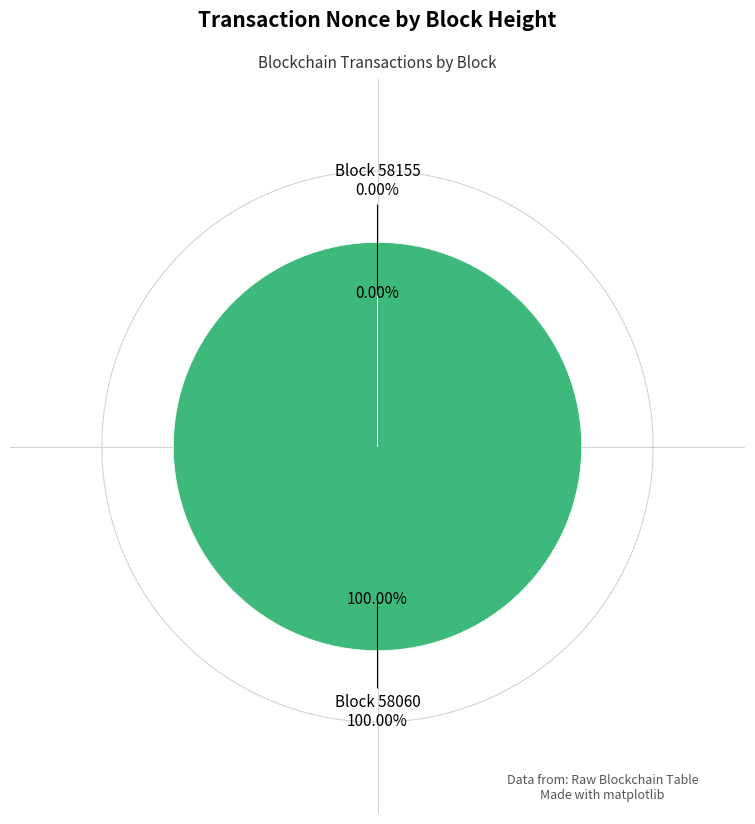

True or false: 58060 accounts for 100% of the total.

True